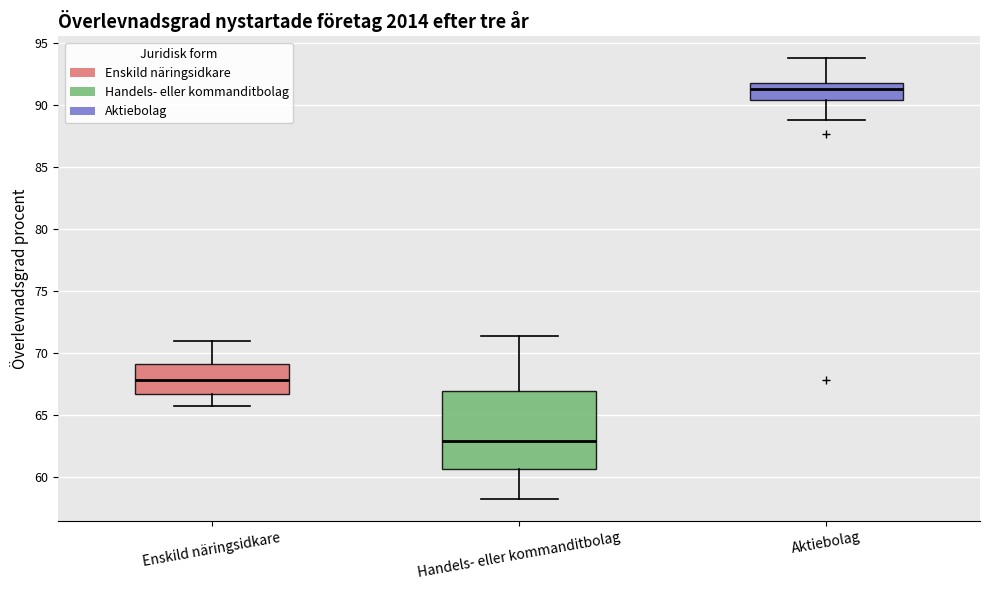

Where does the median line of the box for Enskild näringsidkare sit on the y-axis? The values are not printed on the chart, so give them approximately, as read against the axis.

68.0